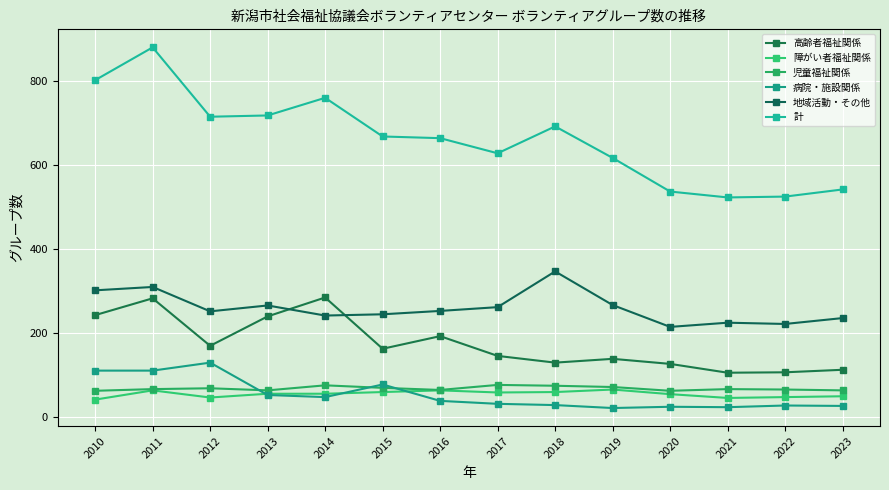

What is the total value across all series at 2011?

1715